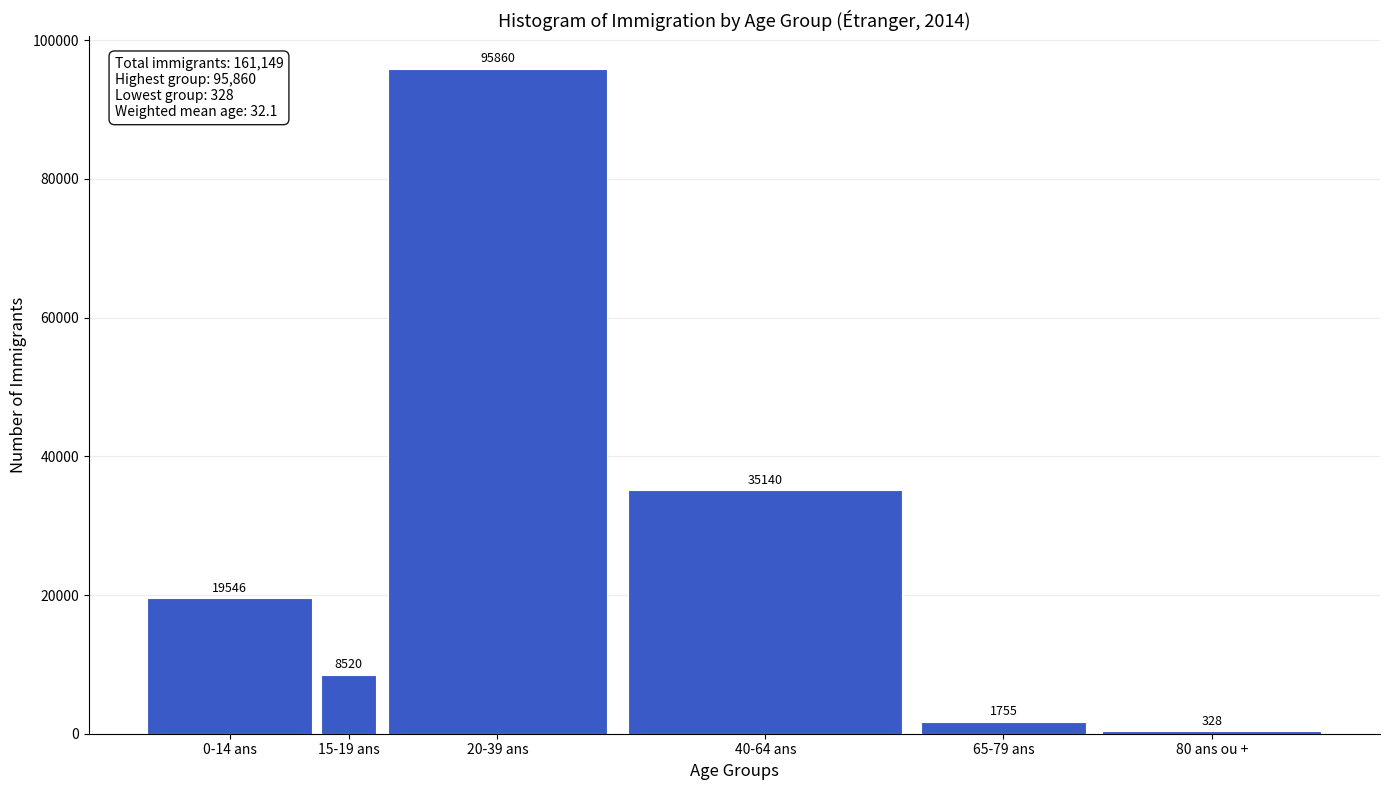

Reading right to left, what are all the values shown in this chart?

328	1755	35140	95860	8520	19546